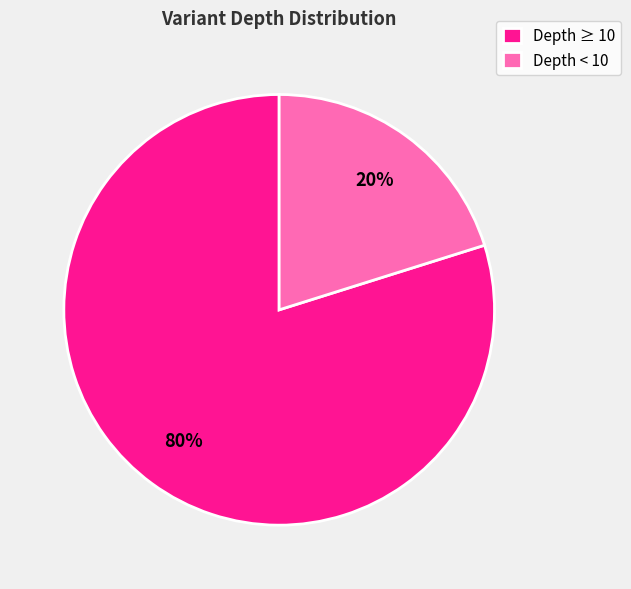

Combined, do Depth ≥ 10 and Depth < 10 account for over 50%?

Yes